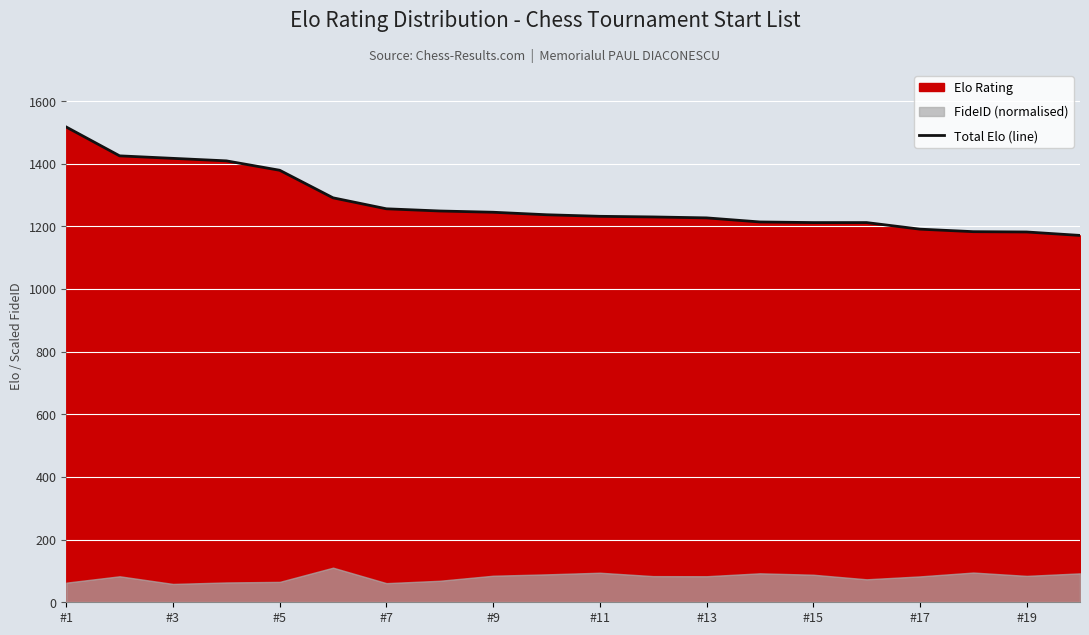

What is the difference between the second highest and second lowest values?

243